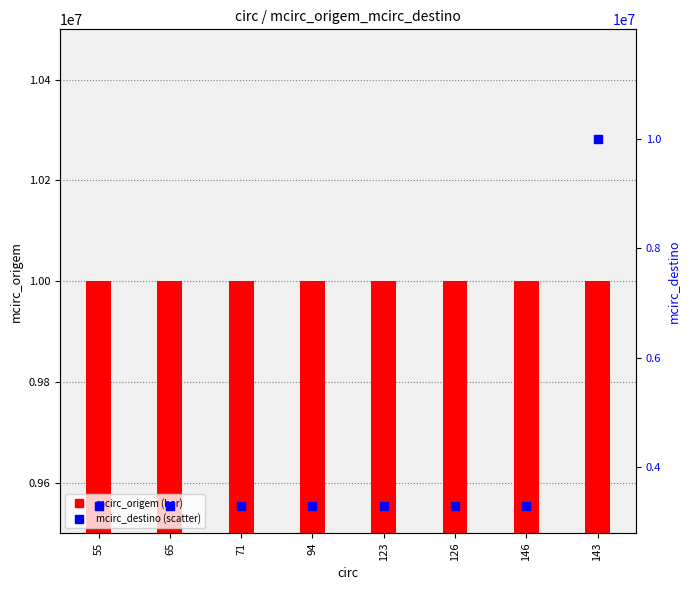

At how many categories does at least one series exceed 4685006?

8